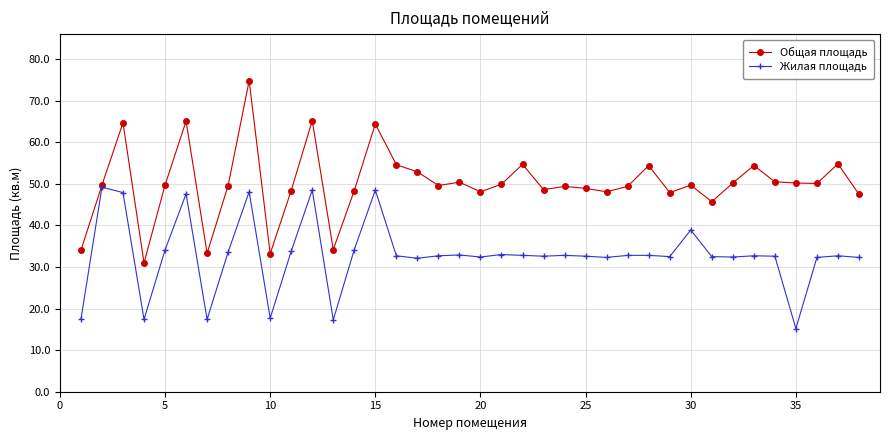

How many lines are shown in the chart?

2